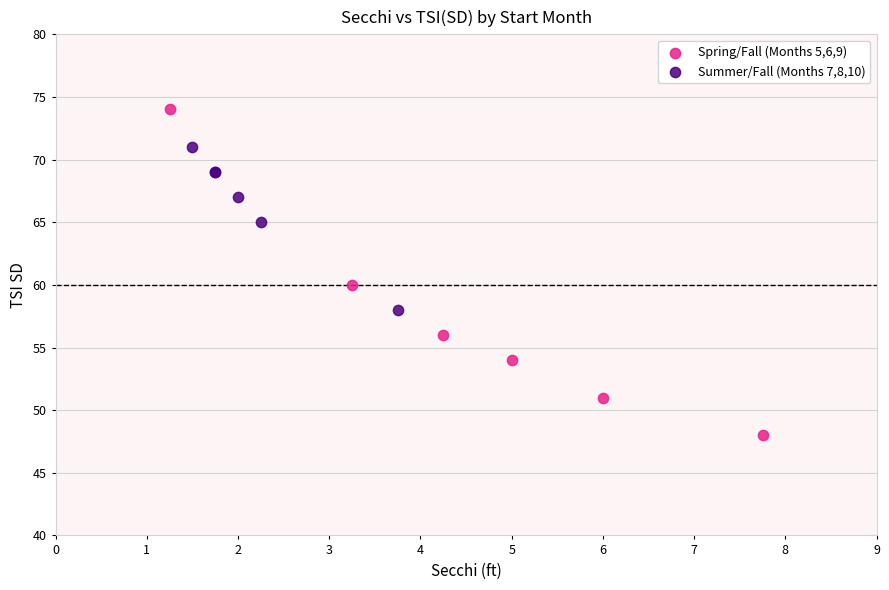

Which series has the largest Y range (max minus min)?

Spring/Fall (Months 5,6,9)